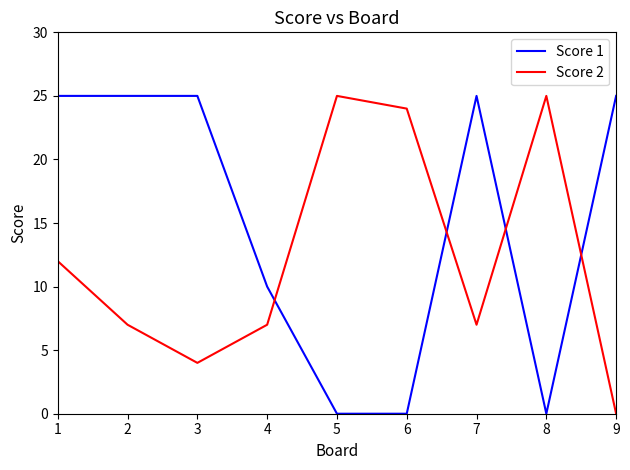

What is the difference between the maximum and minimum values in the Score 2 series?

25